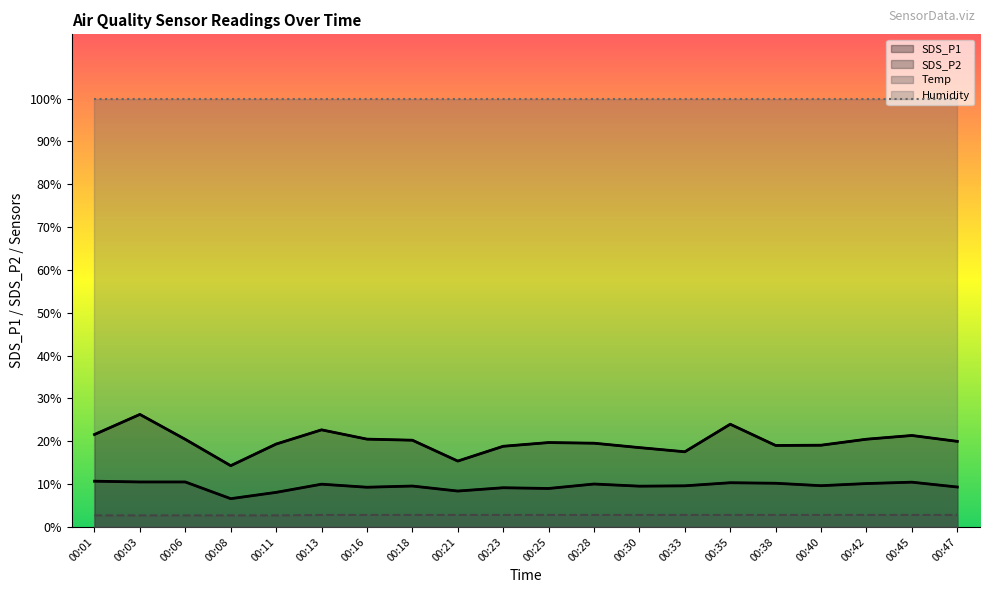

The SDS_P2 series shows 15.2 at 00:30. True or false?

False